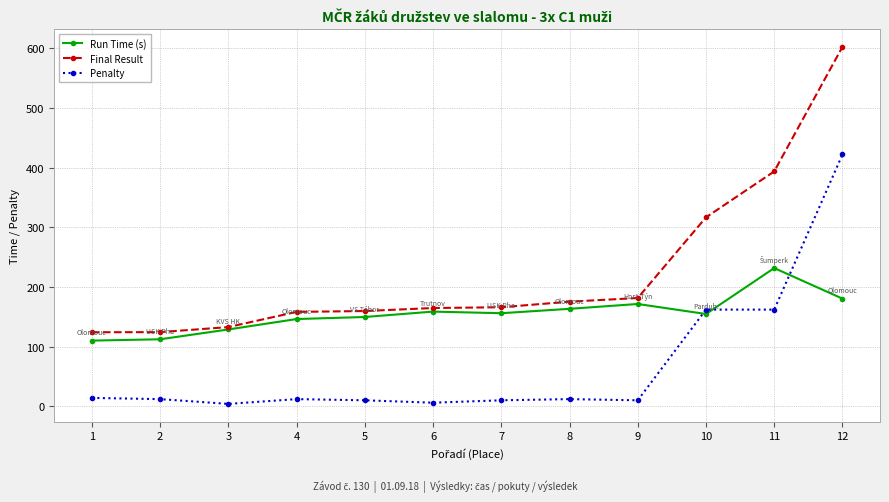

Which series has the largest range (max minus min)?

Final Result